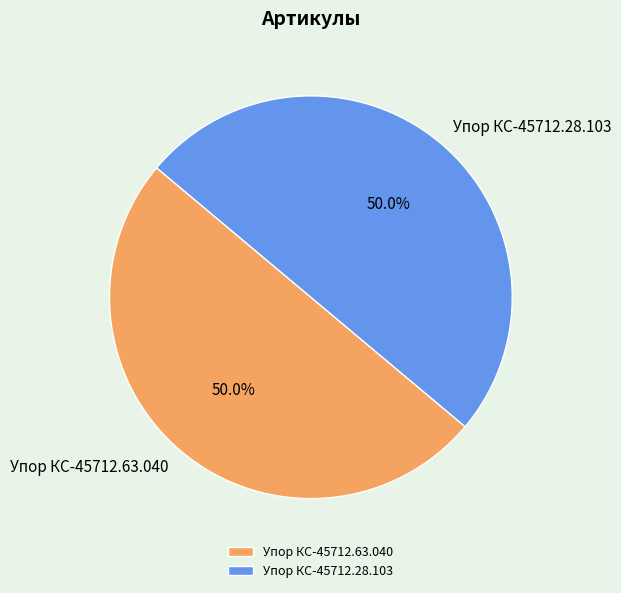

What is the ratio of the value at Упор КС-45712.28.103 to the value at Упор КС-45712.63.040?

1.0